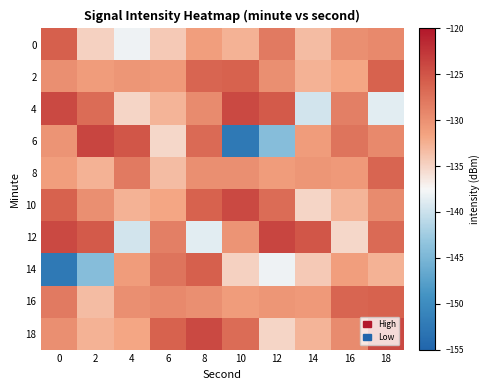

How many distinct data groups are displayed?

10